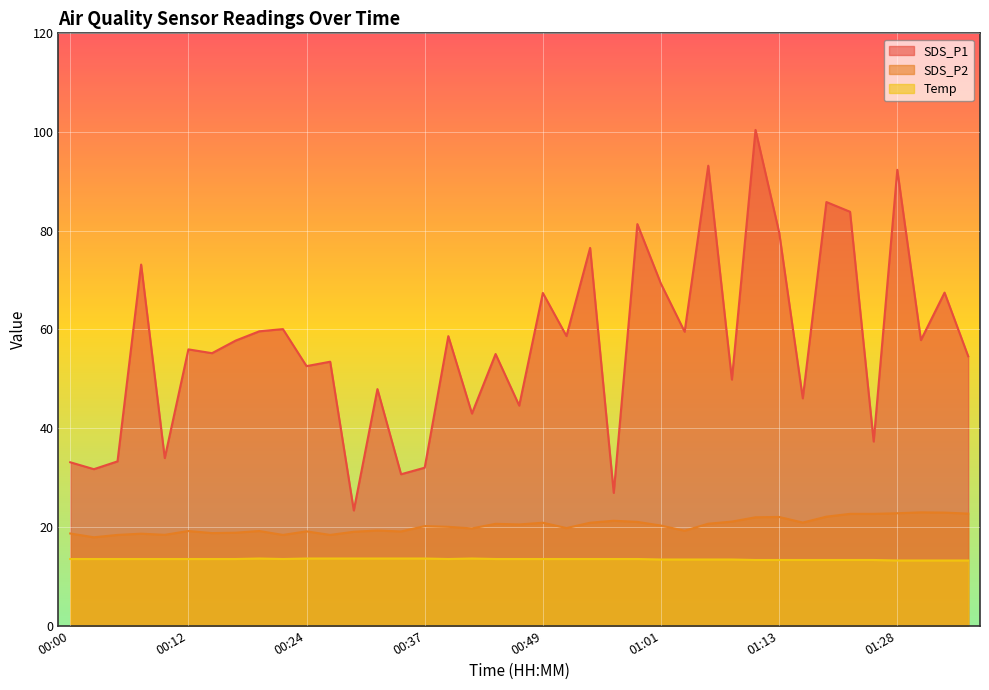

True or false: SDS_P2 and Temp intersect in this chart.

False